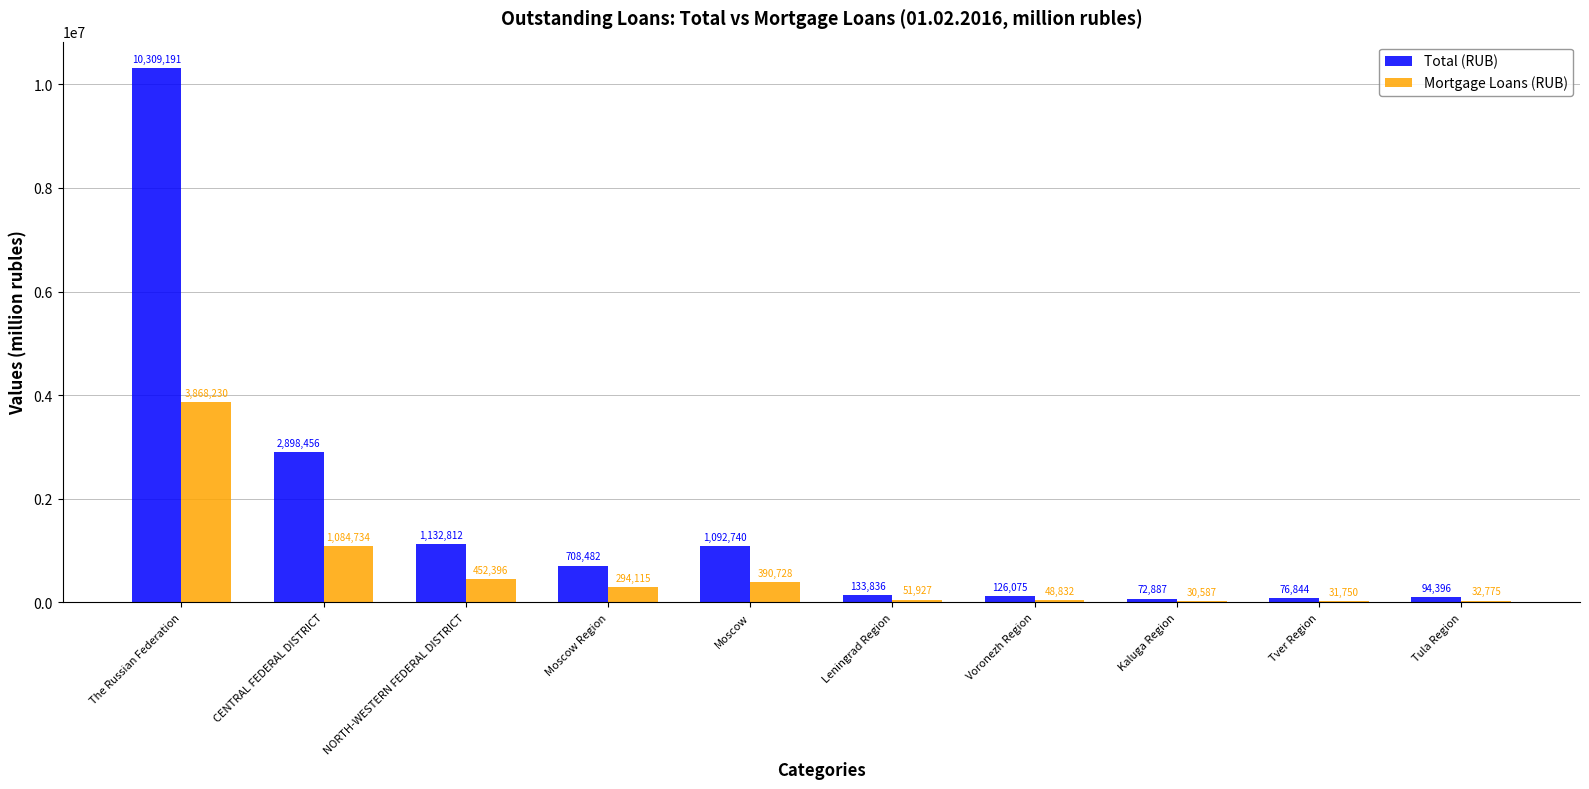

Is it true that Total (RUB) equals 2898456 at CENTRAL FEDERAL DISTRICT?

True